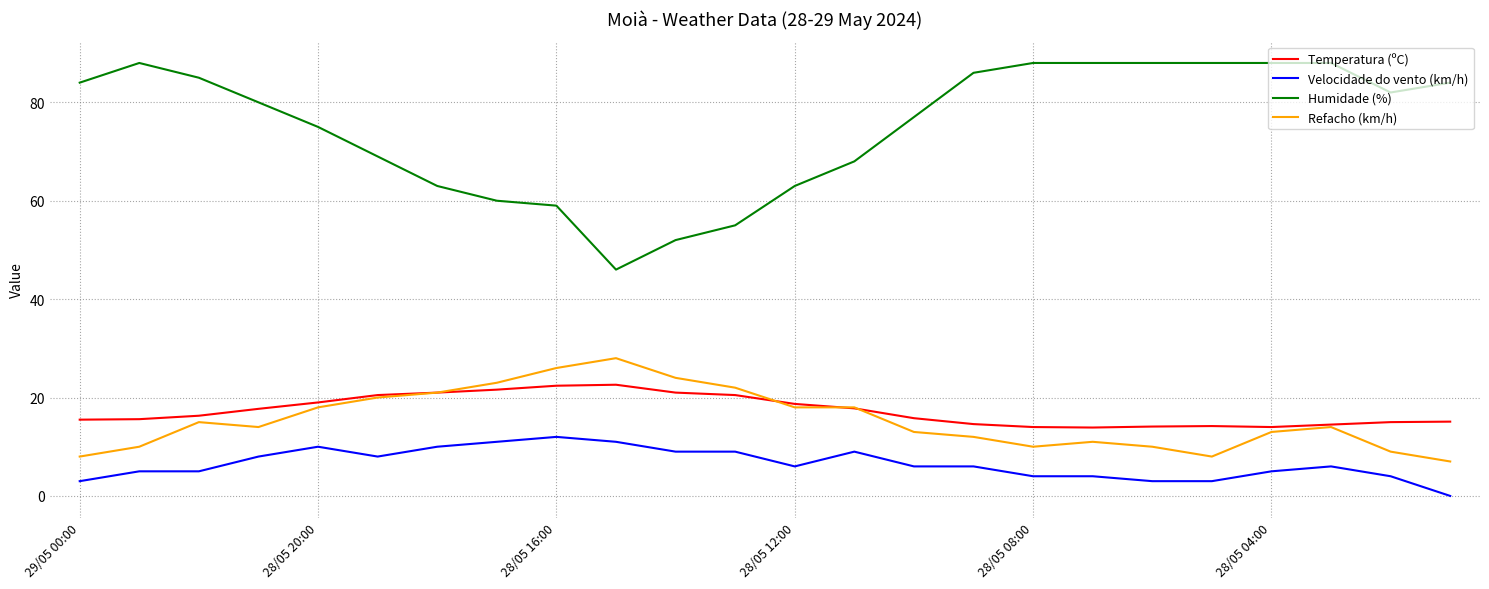

In Temperatura (ºC), how many points are higher than both neighbors (excluding endpoints)?

2